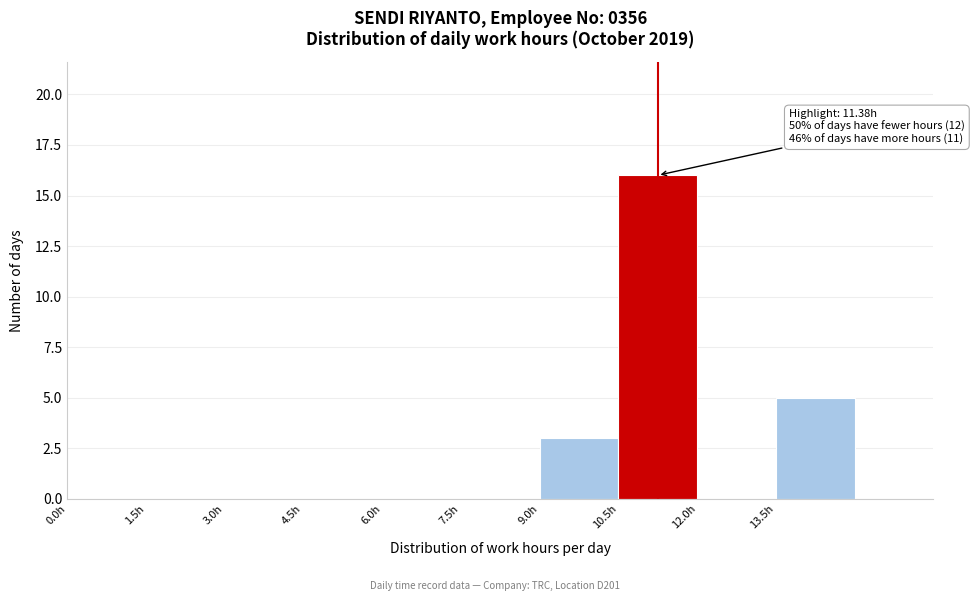

Which range on the x-axis has the tallest bar?

10.5 to 12.0